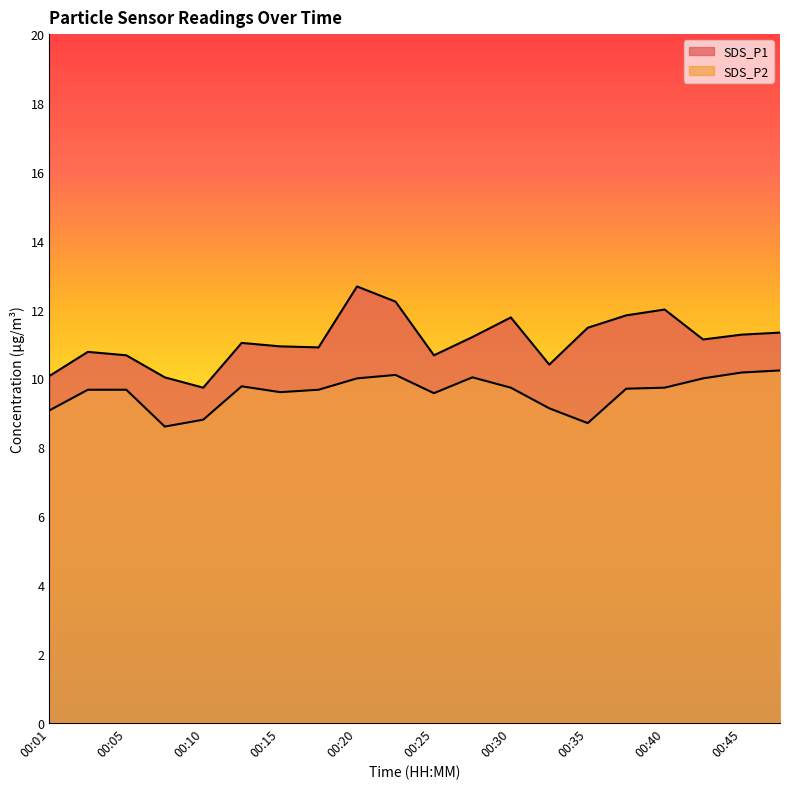

True or false: SDS_P2 and SDS_P1 cross at least once.

False